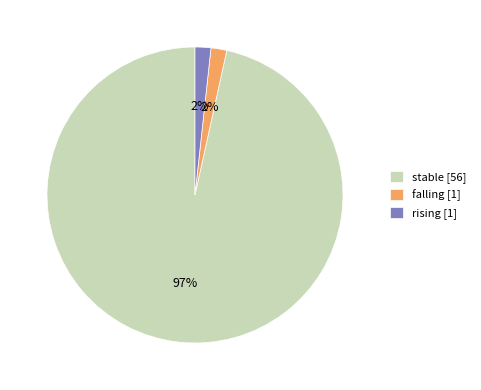

Approximately how many times larger is the value at rising [1] compared to falling [1]?

1.0